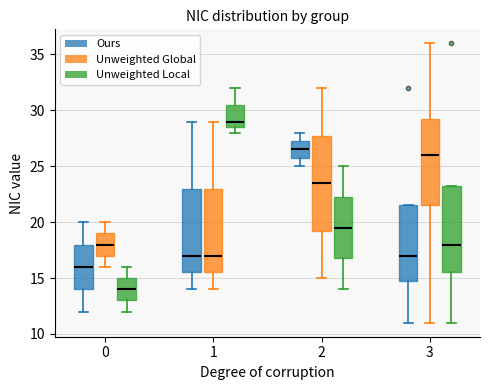

Reading left to right, transcribe this box plot: for each box, give where its median line is, the range the box spans, and where its two whiskers end, as read against the y-axis. The values are not printed on the chart, so give them approximately, as read against the axis.

0 (Ours): median 16.0, box 14.0 to 18.0, whiskers 12.0 to 20.0
0 (Unweighted Global): median 18.0, box 17.0 to 19.0, whiskers 16.0 to 20.0
0 (Unweighted Local): median 14.0, box 13.0 to 15.0, whiskers 12.0 to 16.0
1 (Ours): median 17.0, box 15.5 to 23.0, whiskers 14.0 to 29.0
1 (Unweighted Global): median 17.0, box 15.5 to 23.0, whiskers 14.0 to 29.0
1 (Unweighted Local): median 29.0, box 28.5 to 30.5, whiskers 28.0 to 32.0
2 (Ours): median 26.5, box 26.0 to 27.5, whiskers 25.0 to 28.0
2 (Unweighted Global): median 23.5, box 19.5 to 28.0, whiskers 15.0 to 32.0
2 (Unweighted Local): median 19.5, box 17.0 to 22.5, whiskers 14.0 to 25.0
3 (Ours): median 17.0, box 15.0 to 21.5, whiskers 11.0 to 21.5
3 (Unweighted Global): median 26.0, box 21.5 to 29.5, whiskers 11.0 to 36.0
3 (Unweighted Local): median 18.0, box 15.5 to 23.5, whiskers 11.0 to 23.5